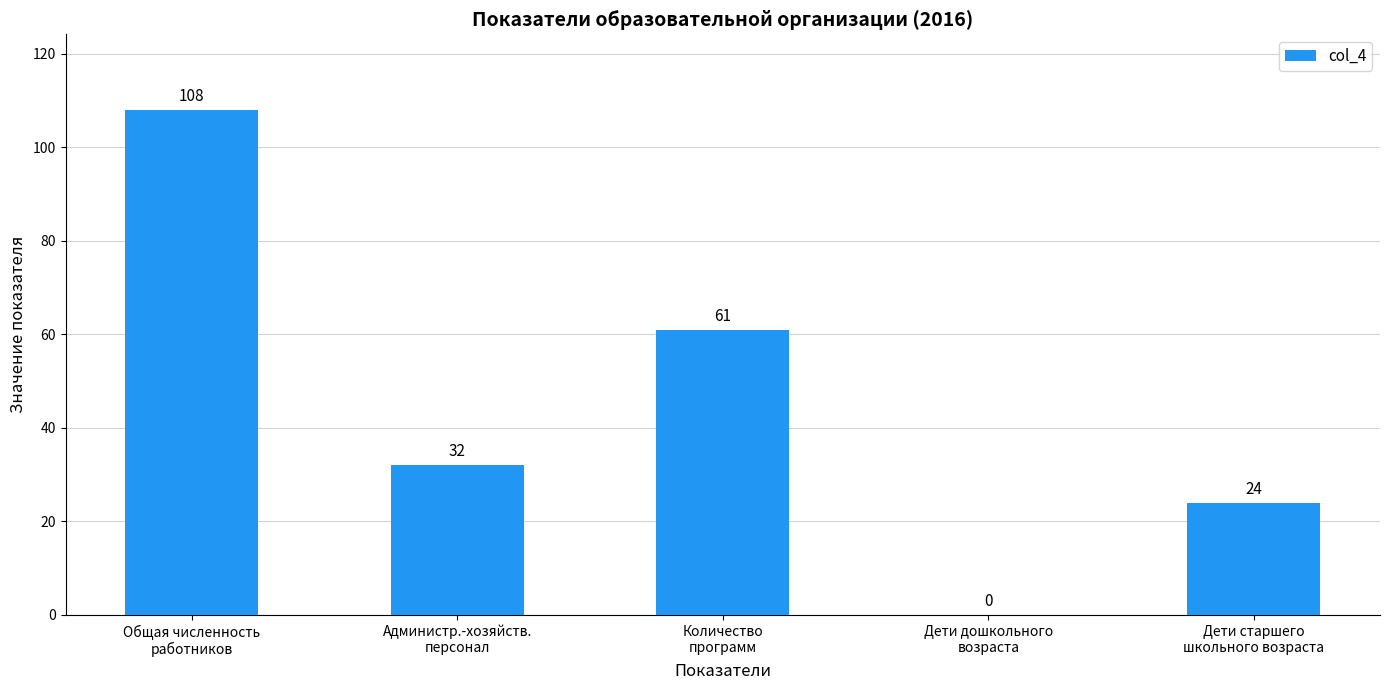

How many series are shown in this chart?

1